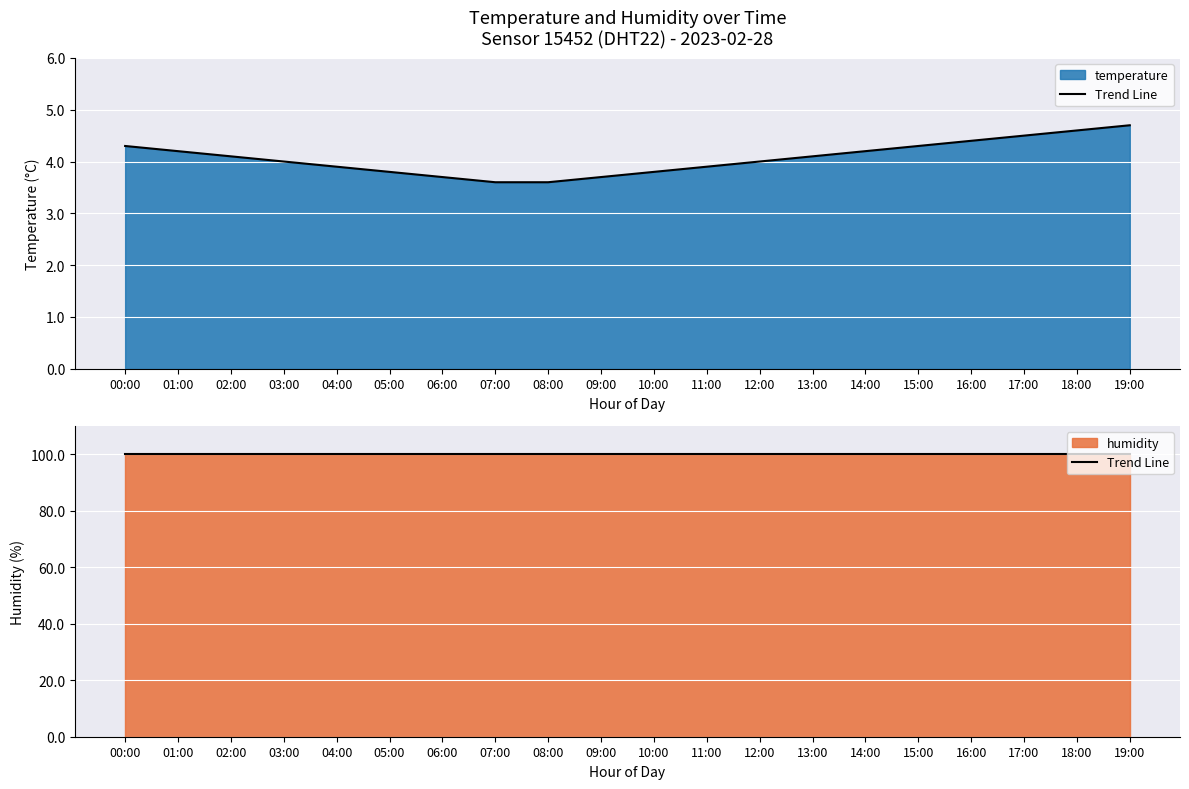

Approximately how many times larger is the value at 14:00 compared to 19:00?

0.9